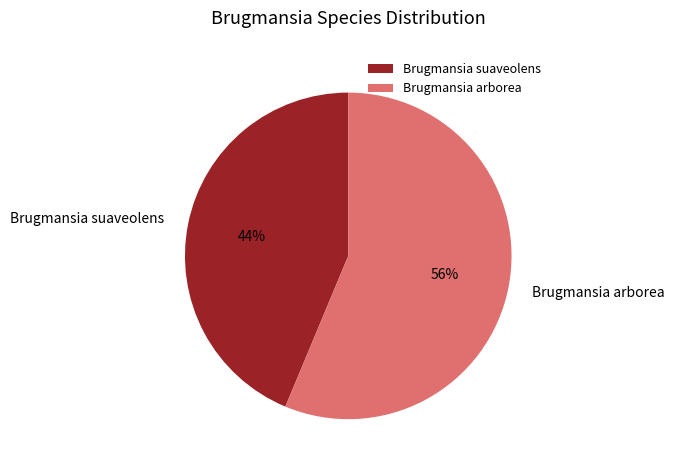

Between Brugmansia arborea and Brugmansia suaveolens, which is larger?

Brugmansia arborea